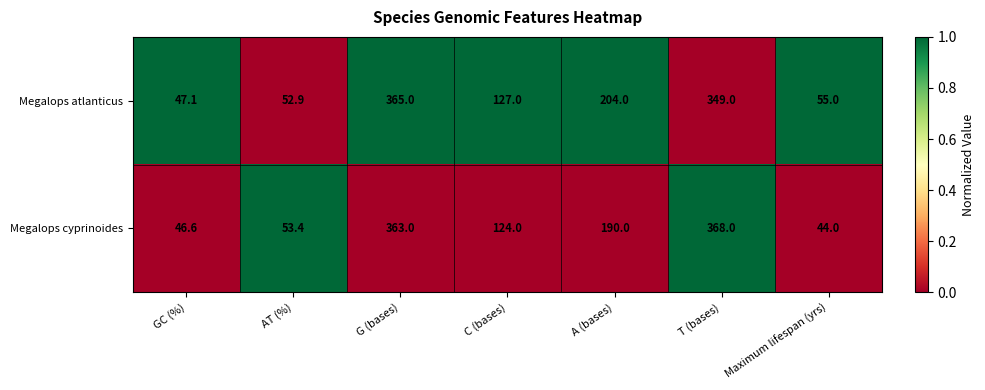

Rank the series by their maximum value, from highest to lowest.

Megalops cyprinoides, Megalops atlanticus